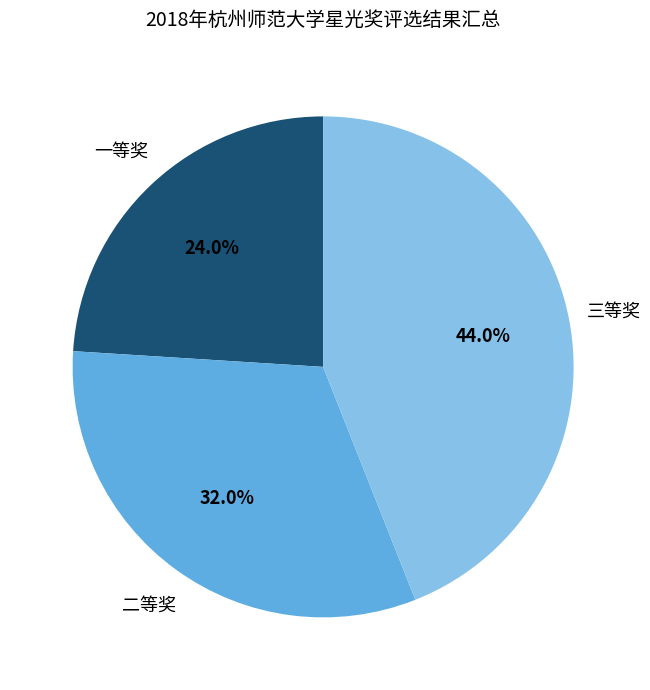

To the nearest percent, what is the difference between the largest and smallest slice percentages?

20%